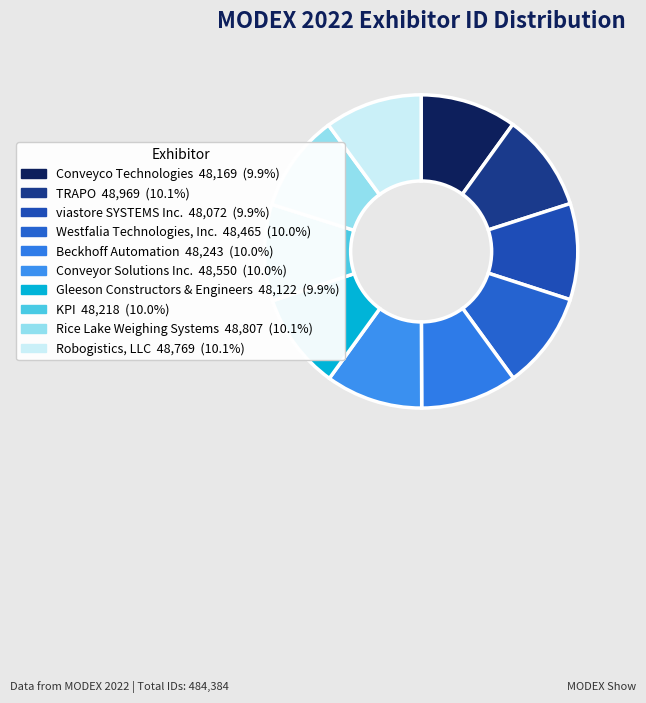

What is the ratio of the value at TRAPO to the value at viastore SYSTEMS Inc.?

1.0